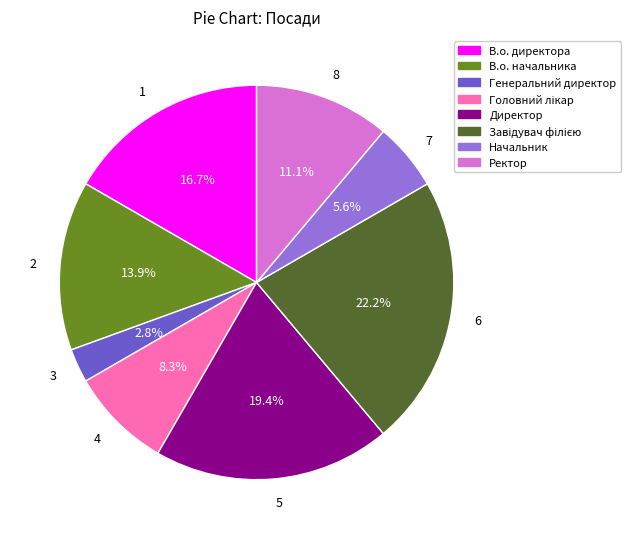

How many slices are in this pie chart?

8